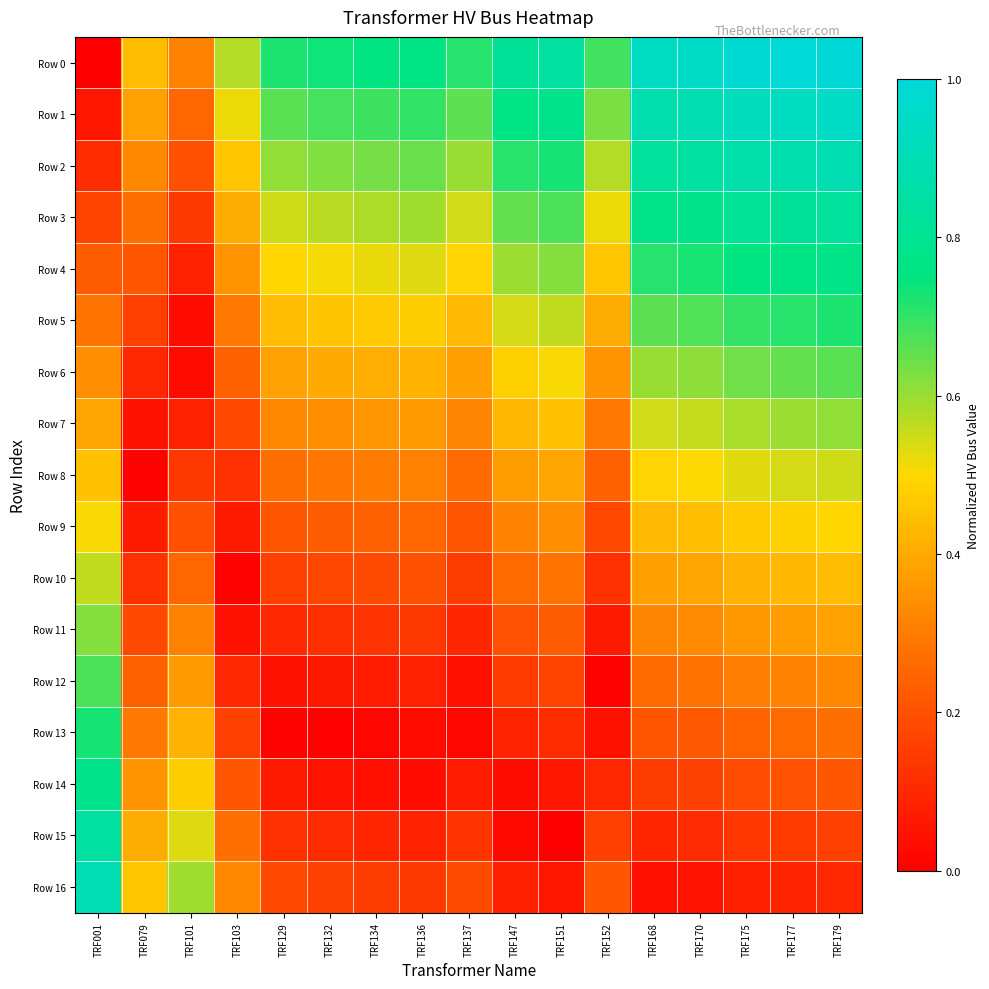

Reading left to right, transcribe all the data shown in this chart.

Row 0: TRF001=0.0	TRF079=0.4	TRF101=0.3	TRF103=0.6	TRF129=0.7	TRF132=0.7	TRF134=0.7	TRF136=0.8	TRF137=0.7	TRF147=0.8	TRF151=0.8	TRF152=0.7	TRF168=0.9	TRF170=0.9	TRF175=1.0	TRF177=1.0	TRF179=1.0
Row 1: TRF001=0.1	TRF079=0.4	TRF101=0.3	TRF103=0.5	TRF129=0.7	TRF132=0.7	TRF134=0.7	TRF136=0.7	TRF137=0.7	TRF147=0.8	TRF151=0.8	TRF152=0.6	TRF168=0.9	TRF170=0.9	TRF175=0.9	TRF177=0.9	TRF179=0.9
Row 2: TRF001=0.1	TRF079=0.3	TRF101=0.2	TRF103=0.5	TRF129=0.6	TRF132=0.6	TRF134=0.6	TRF136=0.6	TRF137=0.6	TRF147=0.7	TRF151=0.7	TRF152=0.6	TRF168=0.8	TRF170=0.8	TRF175=0.9	TRF177=0.9	TRF179=0.9
Row 3: TRF001=0.2	TRF079=0.3	TRF101=0.1	TRF103=0.4	TRF129=0.6	TRF132=0.6	TRF134=0.6	TRF136=0.6	TRF137=0.5	TRF147=0.7	TRF151=0.7	TRF152=0.5	TRF168=0.8	TRF170=0.8	TRF175=0.8	TRF177=0.8	TRF179=0.8
Row 4: TRF001=0.2	TRF079=0.2	TRF101=0.1	TRF103=0.3	TRF129=0.5	TRF132=0.5	TRF134=0.5	TRF136=0.5	TRF137=0.5	TRF147=0.6	TRF151=0.6	TRF152=0.5	TRF168=0.7	TRF170=0.7	TRF175=0.8	TRF177=0.8	TRF179=0.8
Row 5: TRF001=0.3	TRF079=0.2	TRF101=0.0	TRF103=0.3	TRF129=0.4	TRF132=0.5	TRF134=0.5	TRF136=0.5	TRF137=0.4	TRF147=0.5	TRF151=0.6	TRF152=0.4	TRF168=0.7	TRF170=0.7	TRF175=0.7	TRF177=0.7	TRF179=0.7
Row 6: TRF001=0.3	TRF079=0.1	TRF101=0.0	TRF103=0.2	TRF129=0.4	TRF132=0.4	TRF134=0.4	TRF136=0.4	TRF137=0.4	TRF147=0.5	TRF151=0.5	TRF152=0.3	TRF168=0.6	TRF170=0.6	TRF175=0.6	TRF177=0.7	TRF179=0.7
Row 7: TRF001=0.4	TRF079=0.0	TRF101=0.1	TRF103=0.2	TRF129=0.3	TRF132=0.3	TRF134=0.4	TRF136=0.4	TRF137=0.3	TRF147=0.4	TRF151=0.4	TRF152=0.3	TRF168=0.5	TRF170=0.6	TRF175=0.6	TRF177=0.6	TRF179=0.6
Row 8: TRF001=0.4	TRF079=0.0	TRF101=0.1	TRF103=0.1	TRF129=0.3	TRF132=0.3	TRF134=0.3	TRF136=0.3	TRF137=0.3	TRF147=0.4	TRF151=0.4	TRF152=0.2	TRF168=0.5	TRF170=0.5	TRF175=0.5	TRF177=0.5	TRF179=0.6
Row 9: TRF001=0.5	TRF079=0.1	TRF101=0.2	TRF103=0.1	TRF129=0.2	TRF132=0.2	TRF134=0.2	TRF136=0.3	TRF137=0.2	TRF147=0.3	TRF151=0.3	TRF152=0.2	TRF168=0.4	TRF170=0.4	TRF175=0.5	TRF177=0.5	TRF179=0.5
Row 10: TRF001=0.6	TRF079=0.1	TRF101=0.3	TRF103=0.0	TRF129=0.2	TRF132=0.2	TRF134=0.2	TRF136=0.2	TRF137=0.2	TRF147=0.3	TRF151=0.3	TRF152=0.1	TRF168=0.4	TRF170=0.4	TRF175=0.4	TRF177=0.4	TRF179=0.4
Row 11: TRF001=0.6	TRF079=0.2	TRF101=0.3	TRF103=0.0	TRF129=0.1	TRF132=0.1	TRF134=0.1	TRF136=0.1	TRF137=0.1	TRF147=0.2	TRF151=0.2	TRF152=0.1	TRF168=0.3	TRF170=0.3	TRF175=0.4	TRF177=0.4	TRF179=0.4
Row 12: TRF001=0.7	TRF079=0.2	TRF101=0.4	TRF103=0.1	TRF129=0.0	TRF132=0.1	TRF134=0.1	TRF136=0.1	TRF137=0.0	TRF147=0.1	TRF151=0.2	TRF152=0.0	TRF168=0.3	TRF170=0.3	TRF175=0.3	TRF177=0.3	TRF179=0.3
Row 13: TRF001=0.7	TRF079=0.3	TRF101=0.4	TRF103=0.2	TRF129=0.0	TRF132=0.0	TRF134=0.0	TRF136=0.0	TRF137=0.0	TRF147=0.1	TRF151=0.1	TRF152=0.0	TRF168=0.2	TRF170=0.2	TRF175=0.2	TRF177=0.3	TRF179=0.3
Row 14: TRF001=0.8	TRF079=0.3	TRF101=0.5	TRF103=0.2	TRF129=0.1	TRF132=0.1	TRF134=0.0	TRF136=0.0	TRF137=0.1	TRF147=0.0	TRF151=0.1	TRF152=0.1	TRF168=0.2	TRF170=0.2	TRF175=0.2	TRF177=0.2	TRF179=0.2
Row 15: TRF001=0.8	TRF079=0.4	TRF101=0.5	TRF103=0.3	TRF129=0.1	TRF132=0.1	TRF134=0.1	TRF136=0.1	TRF137=0.1	TRF147=0.0	TRF151=0.0	TRF152=0.2	TRF168=0.1	TRF170=0.1	TRF175=0.1	TRF177=0.1	TRF179=0.2
Row 16: TRF001=0.9	TRF079=0.5	TRF101=0.6	TRF103=0.3	TRF129=0.2	TRF132=0.2	TRF134=0.2	TRF136=0.1	TRF137=0.2	TRF147=0.1	TRF151=0.1	TRF152=0.2	TRF168=0.0	TRF170=0.1	TRF175=0.1	TRF177=0.1	TRF179=0.1